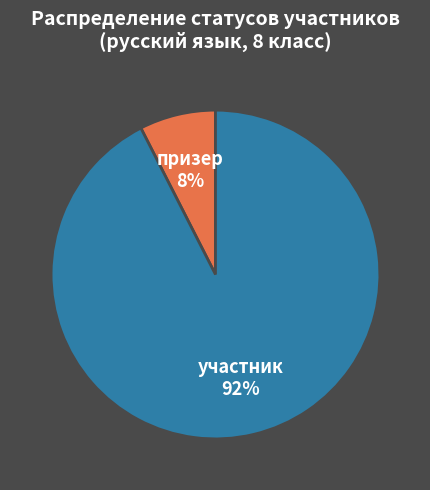

Count the number of slices in the pie.

2